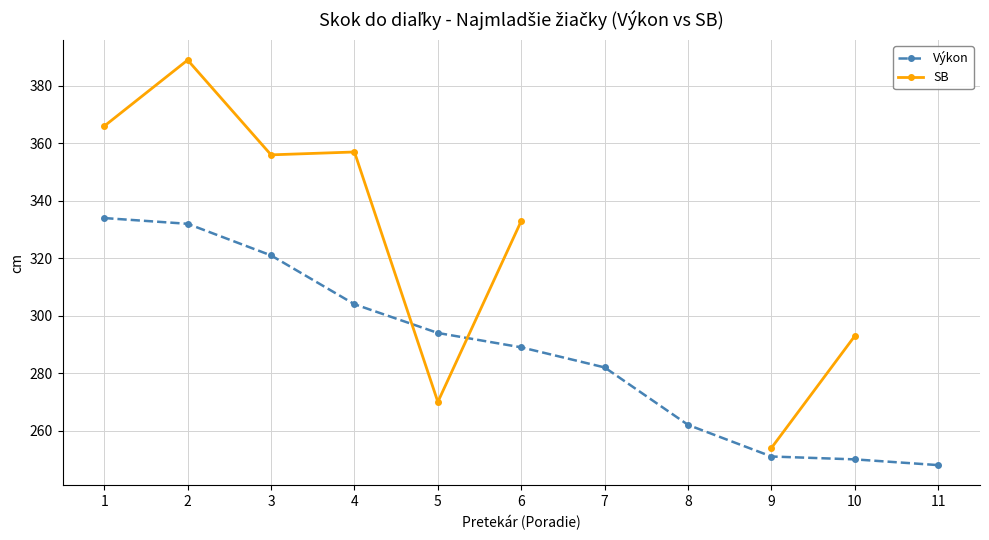

Where does the SB series first go above 357?

1